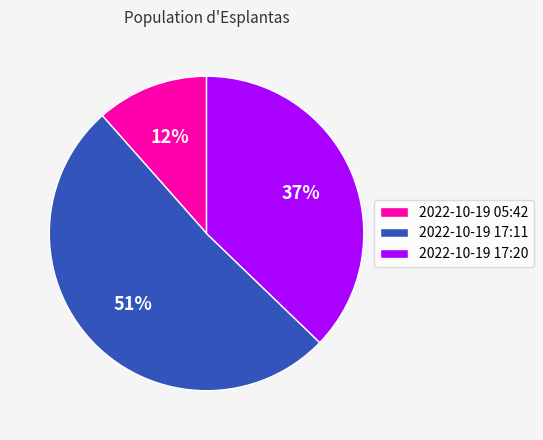

Rank the categories by value from highest to lowest.

2022-10-19 17:11, 2022-10-19 17:20, 2022-10-19 05:42